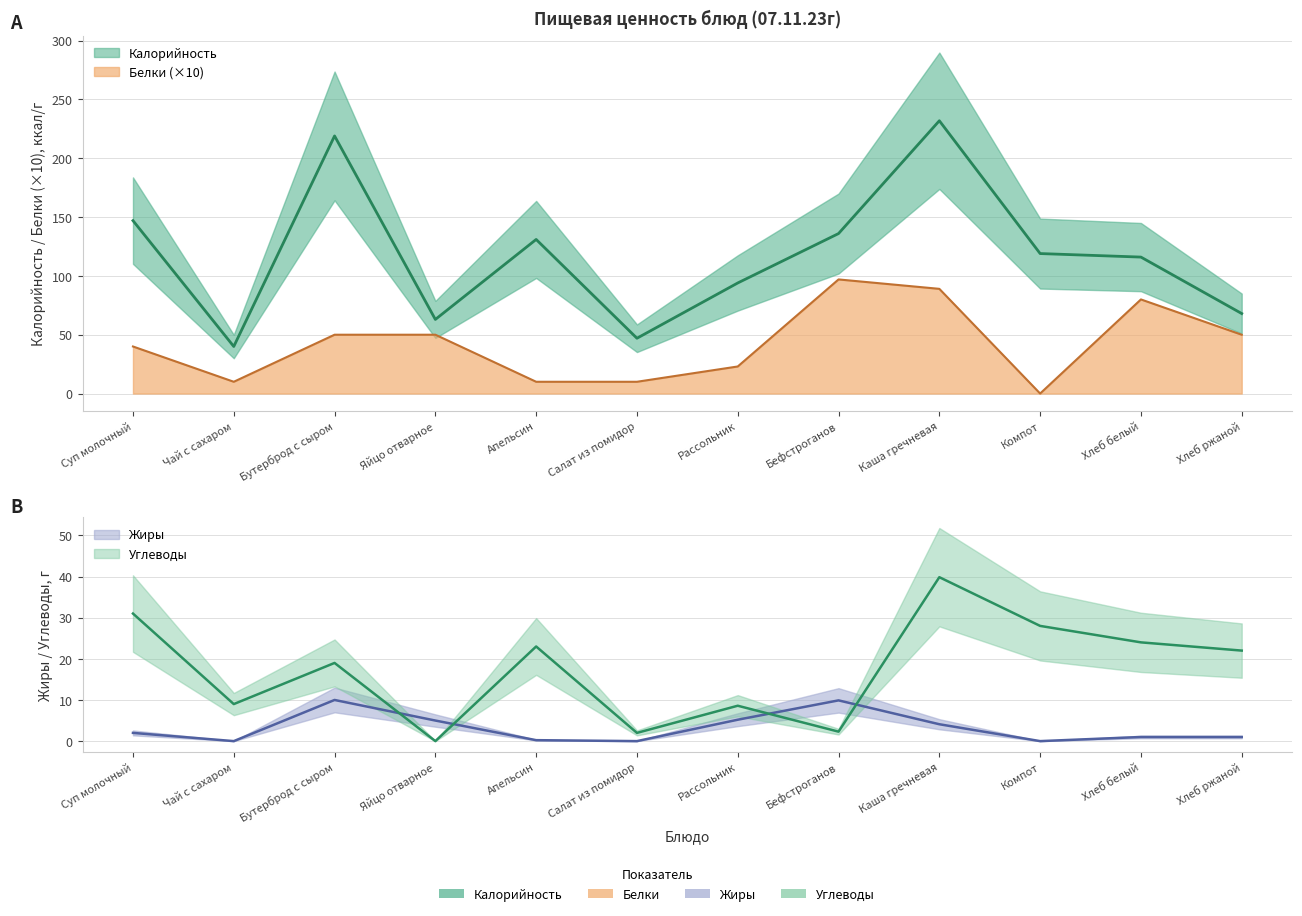

Where do Белки and Углеводы first cross each other?

Яйцо отварное and Апельсин